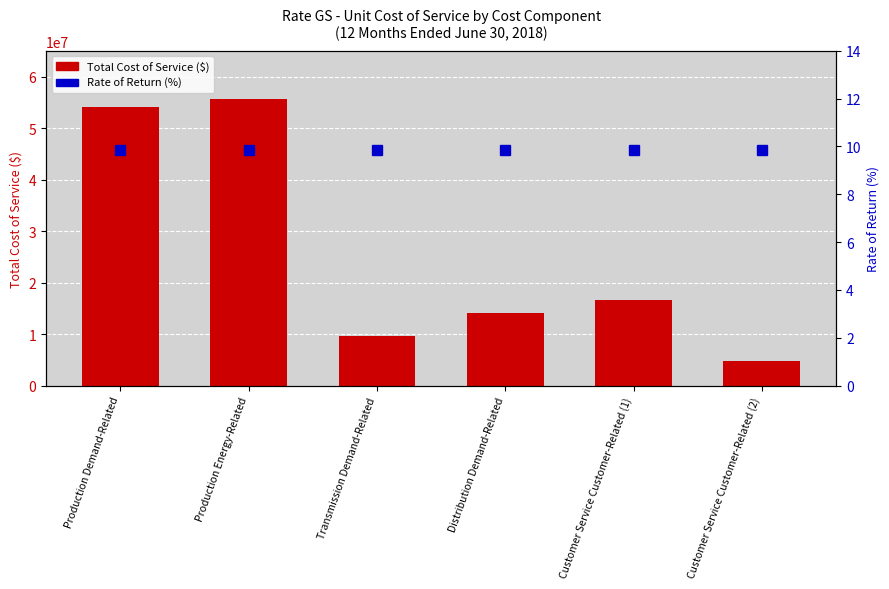

What is the total value across all series at Customer Service Customer-Related (2)?

4722403.1